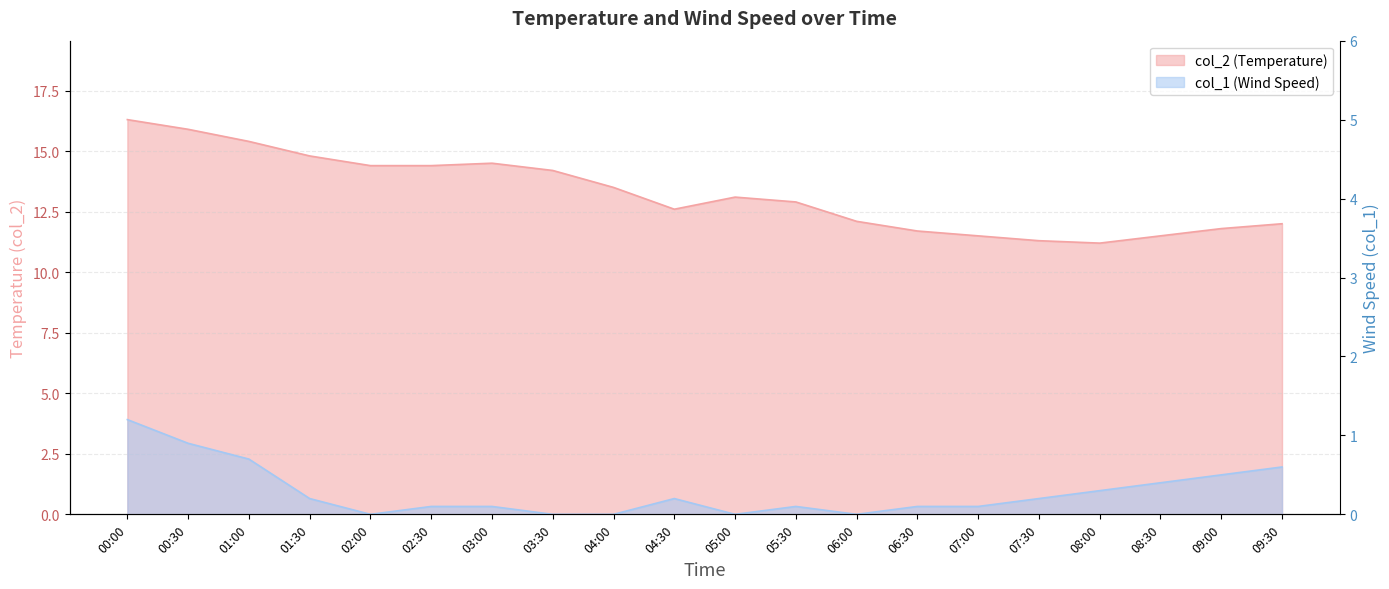

What is the difference between the maximum and minimum values in the col_1 series?

1.2